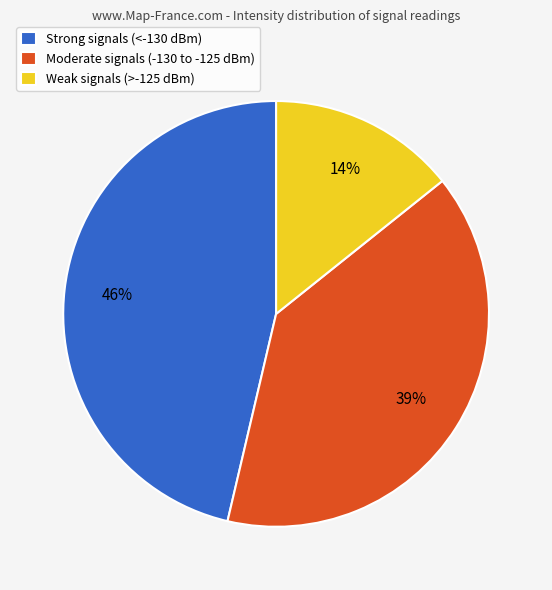

What is the largest slice in the pie chart?

Strong signals (<-130 dBm)